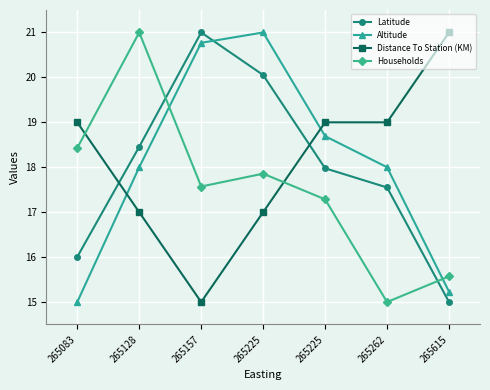

How many data points in Distance To Station (KM) are less than 18?

3